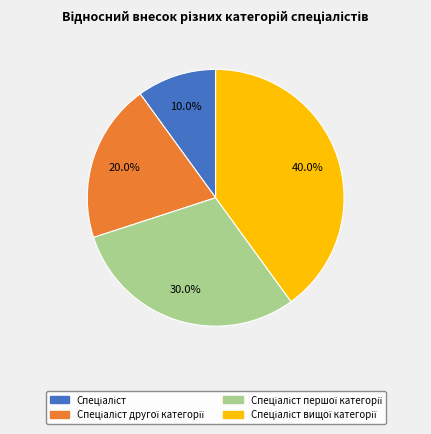

Is there any slice that represents more than half of the pie?

No